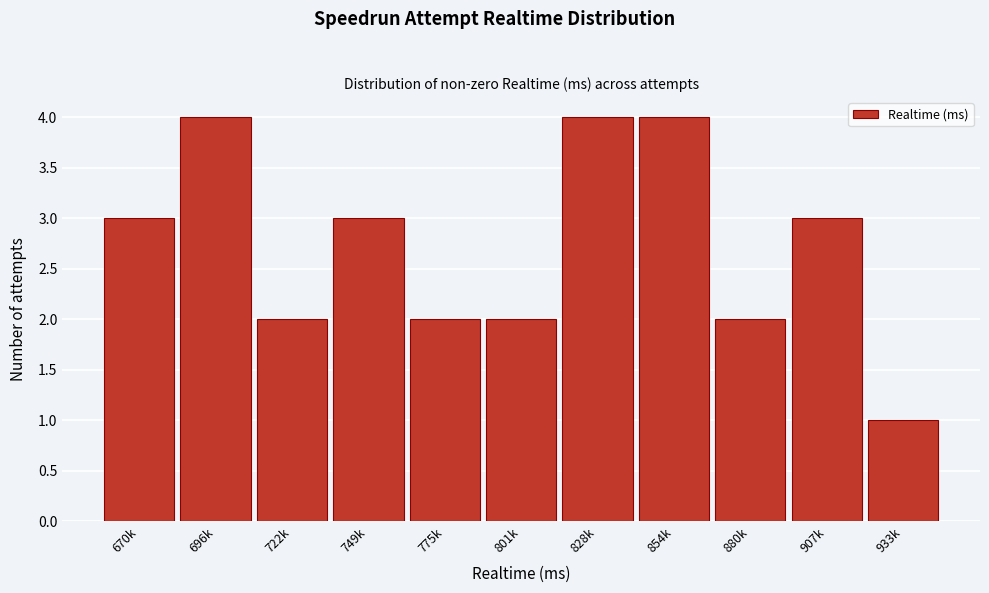

Reading left to right, transcribe all the data shown in this chart.

670k=3	696k=4	722k=2	749k=3	775k=2	801k=2	828k=4	854k=4	880k=2	907k=3	933k=1